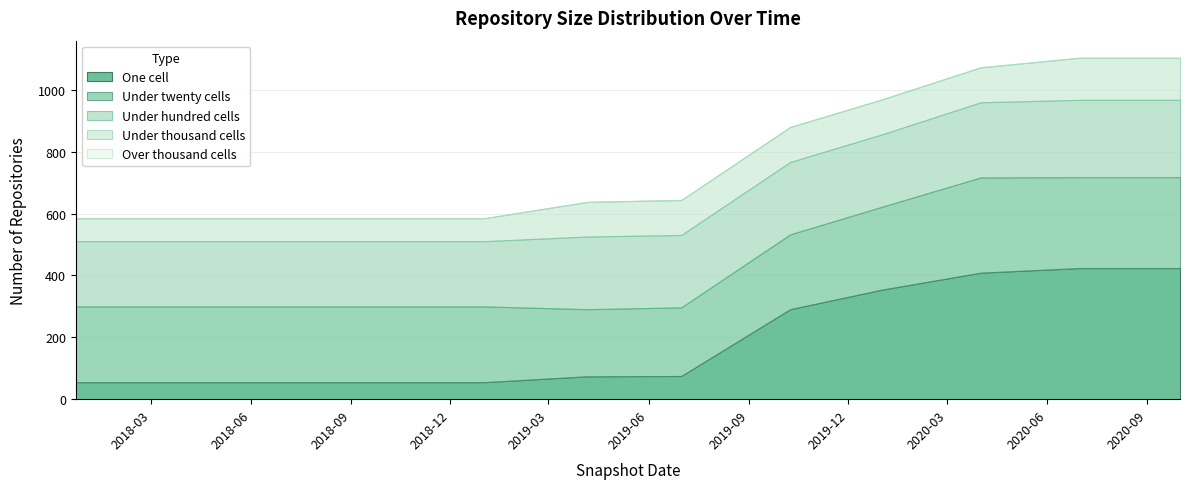

Reading right to left, transcribe all the data shown in this chart.

one_cell: 424	424	409	354	291	75	74	55	55	55	55	55
under_twenty_cells: 294	294	308	268	242	222	217	245	245	245	245	245
under_hundred_cells: 250	250	243	234	234	234	235	211	211	211	211	211
under_thousand_cells: 136	136	113	113	113	113	112	74	74	74	74	74
over_thousand_cells: 0	0	0	0	0	0	0	0	0	0	0	0